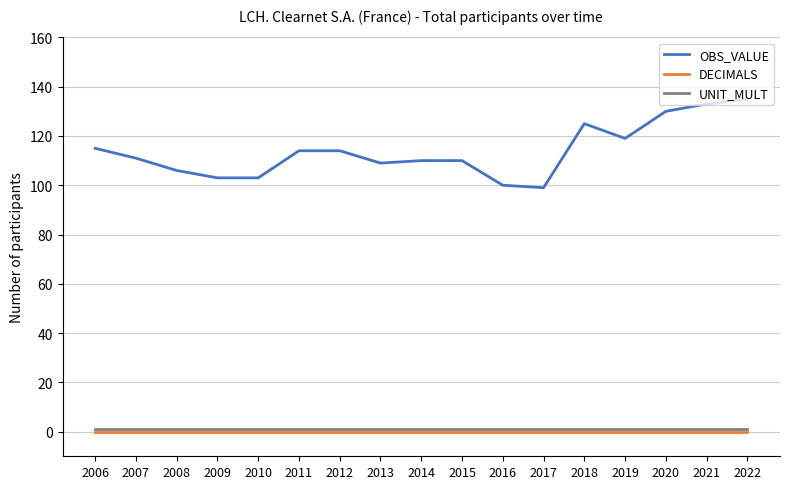

Which series has the widest spread of values?

OBS_VALUE